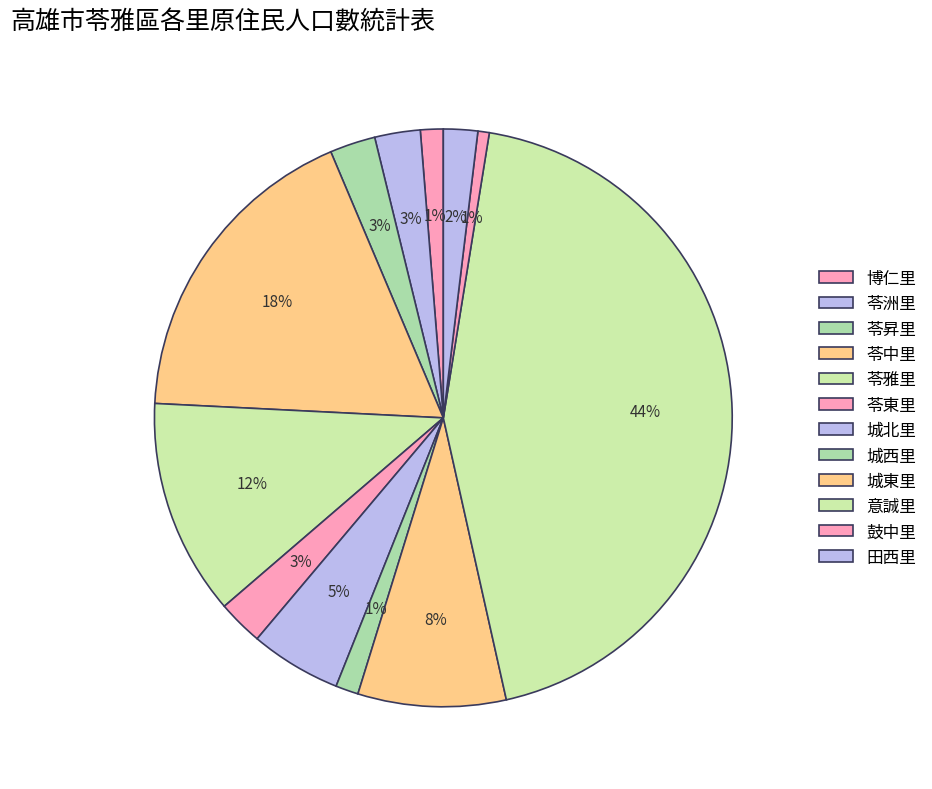

Count the number of slices in the pie.

12